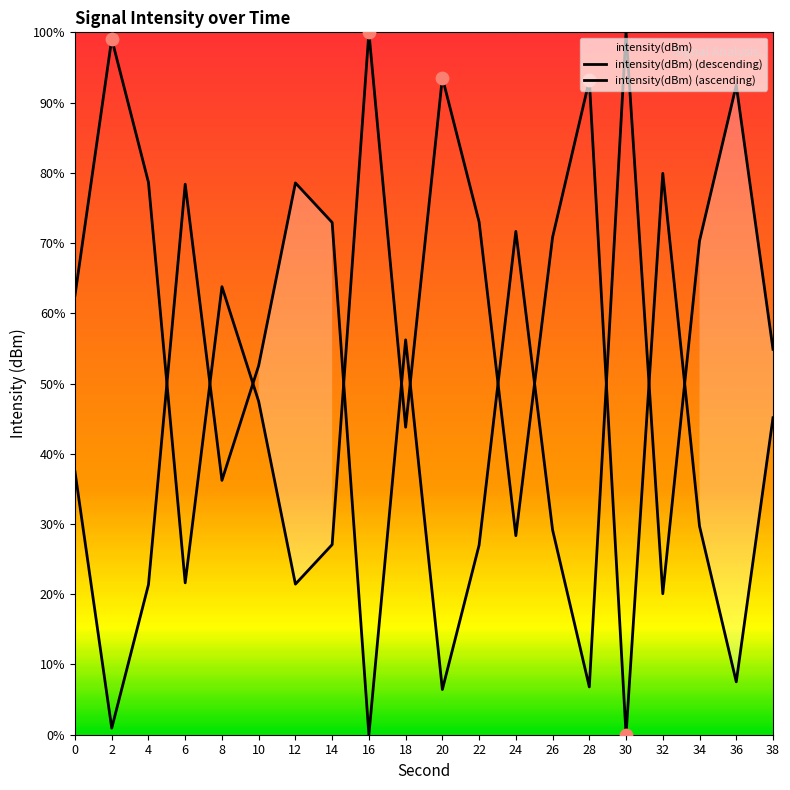

What are all the series names shown in the legend?

intensity(dBm) (descending), intensity(dBm) (ascending)